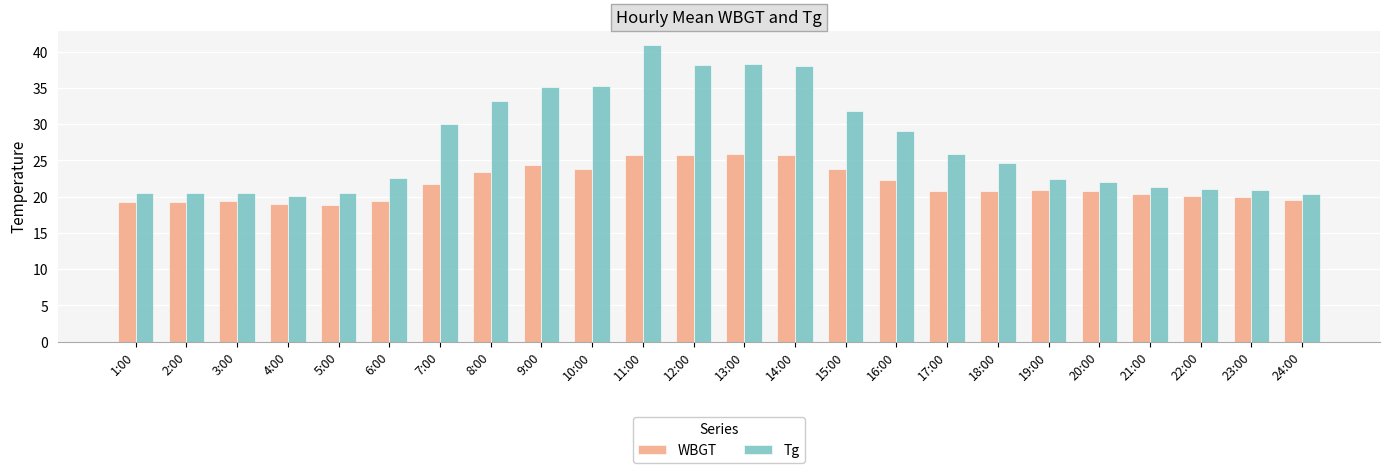

At which category does the chart reach its peak across all series?

11:00